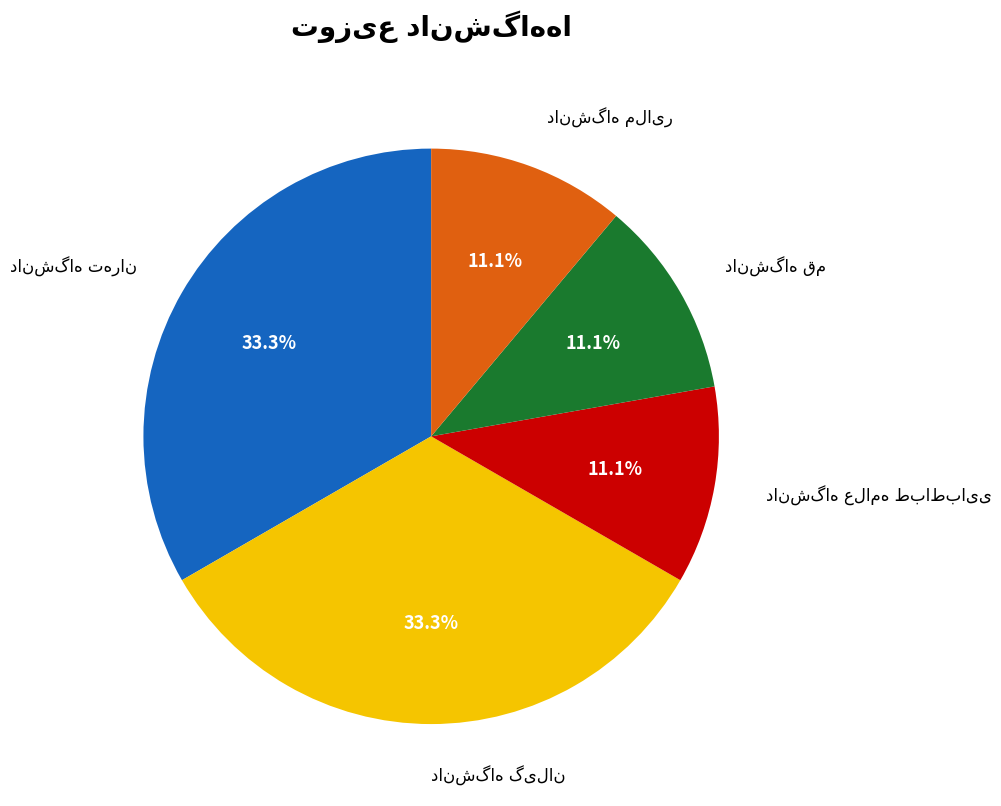

Is there any slice that represents more than half of the pie?

No